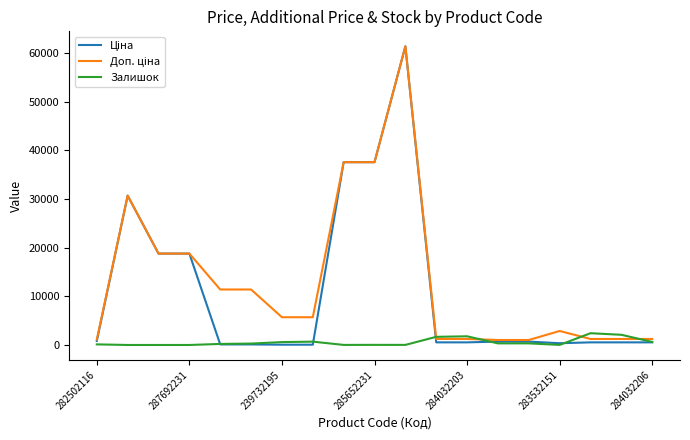

What is the greatest value displayed?

61434.3